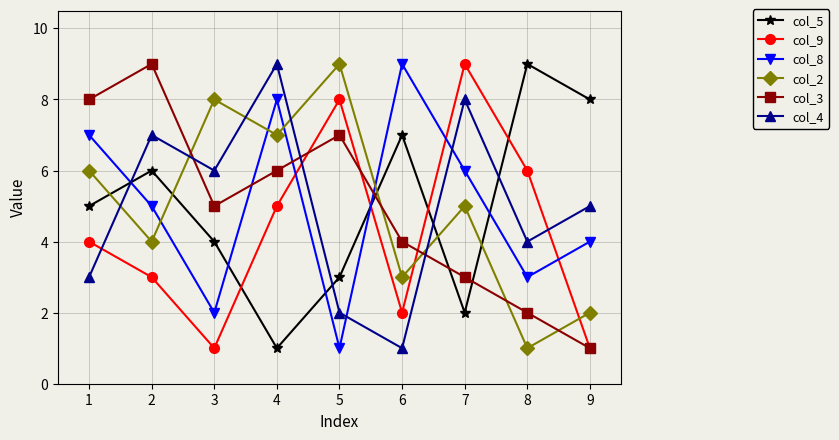

Is the value of col_8 at 8 greater than the value of col_5 at 7?

Yes